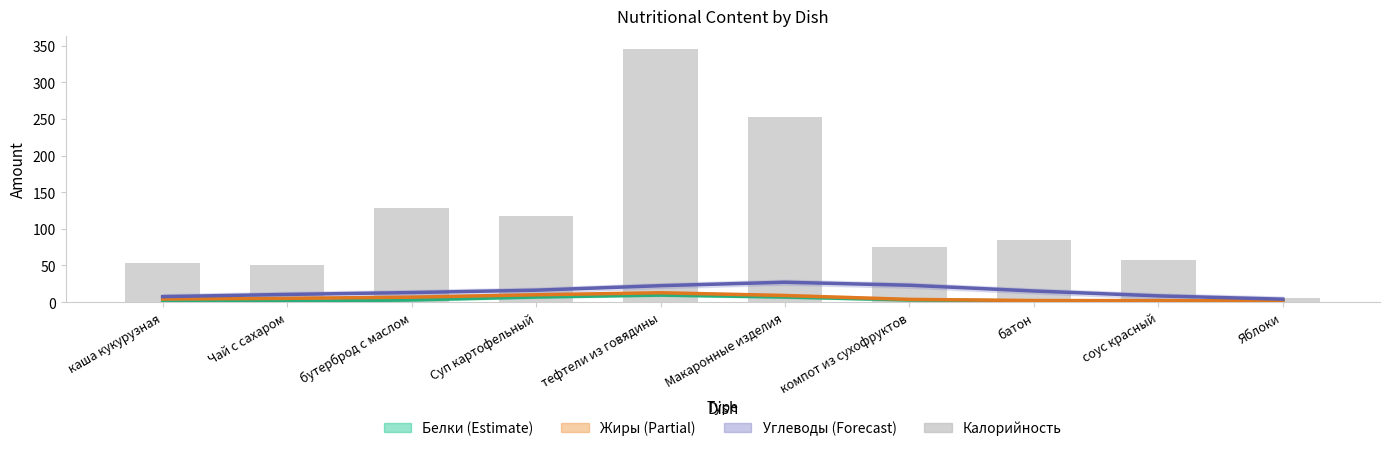

Which series has the largest total across all categories?

Калорийность